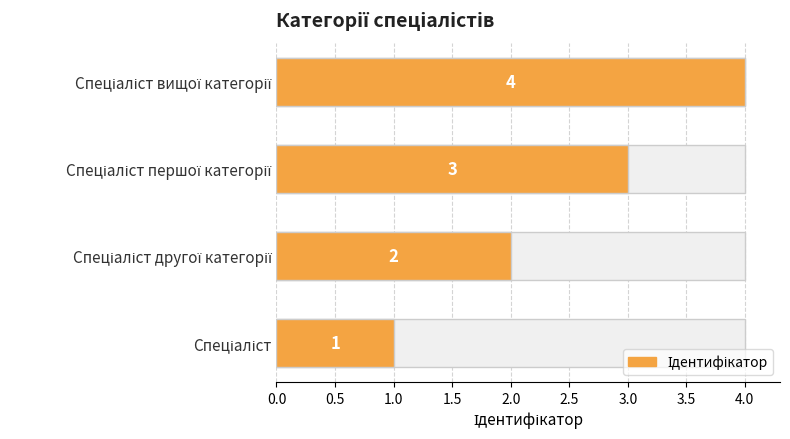

What is the minimum value shown in the chart?

1